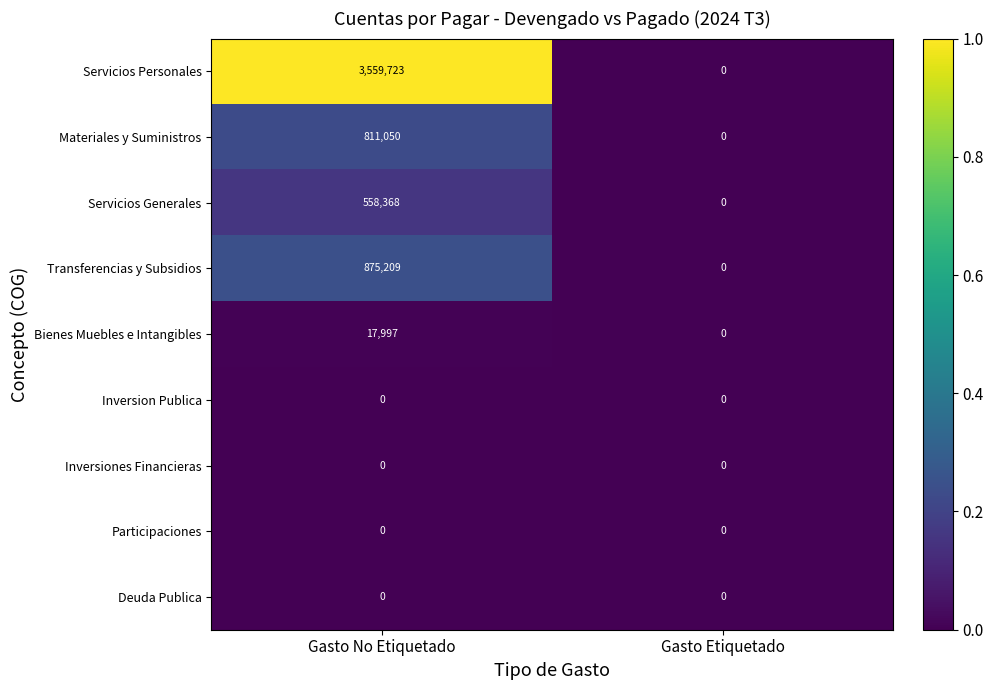

How many distinct data groups are displayed?

9